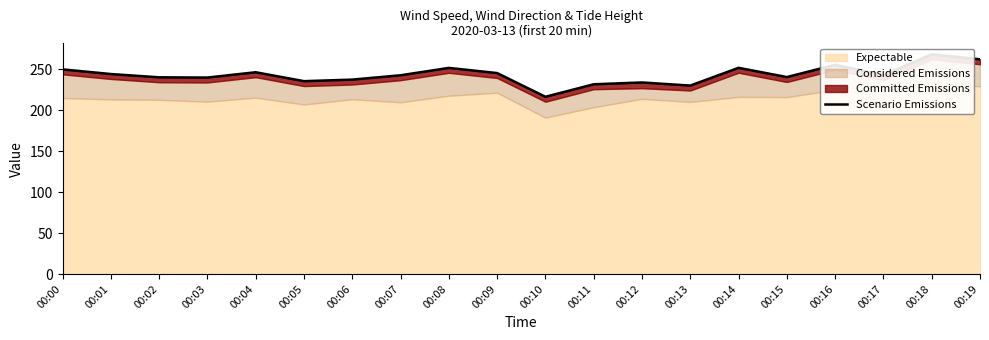

Read the value at 00:09.

245.6